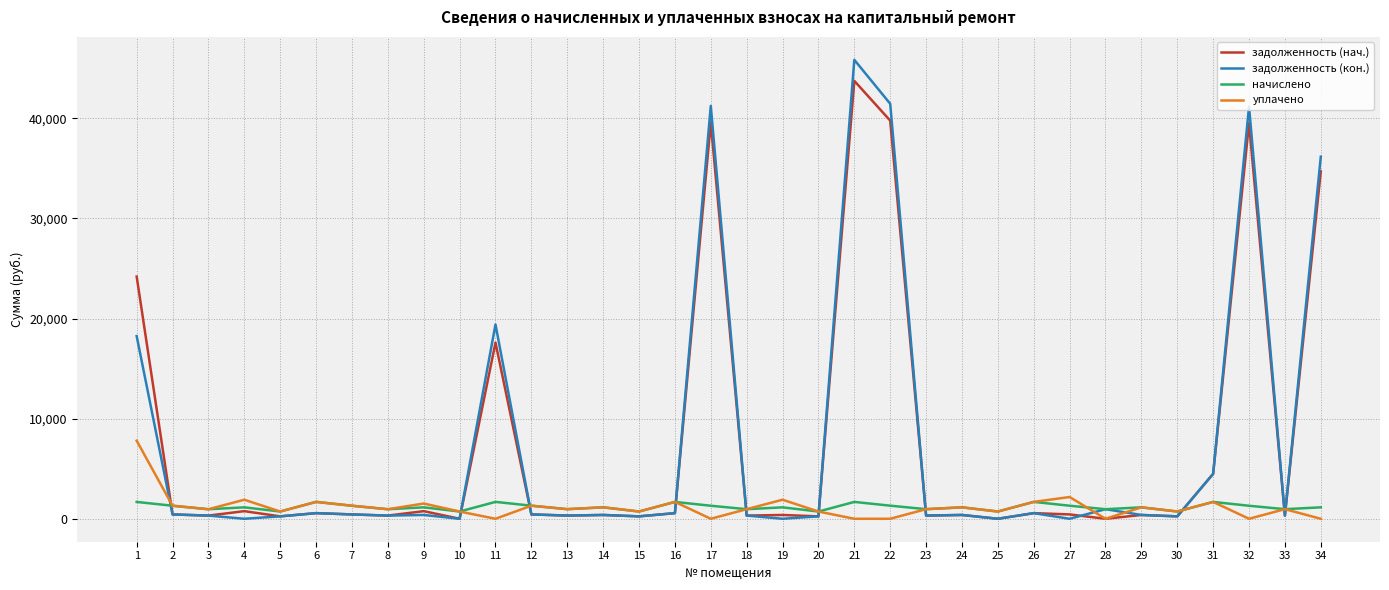

What is the difference between the задолженность (нач.) values at 27 and 11?

17157.8